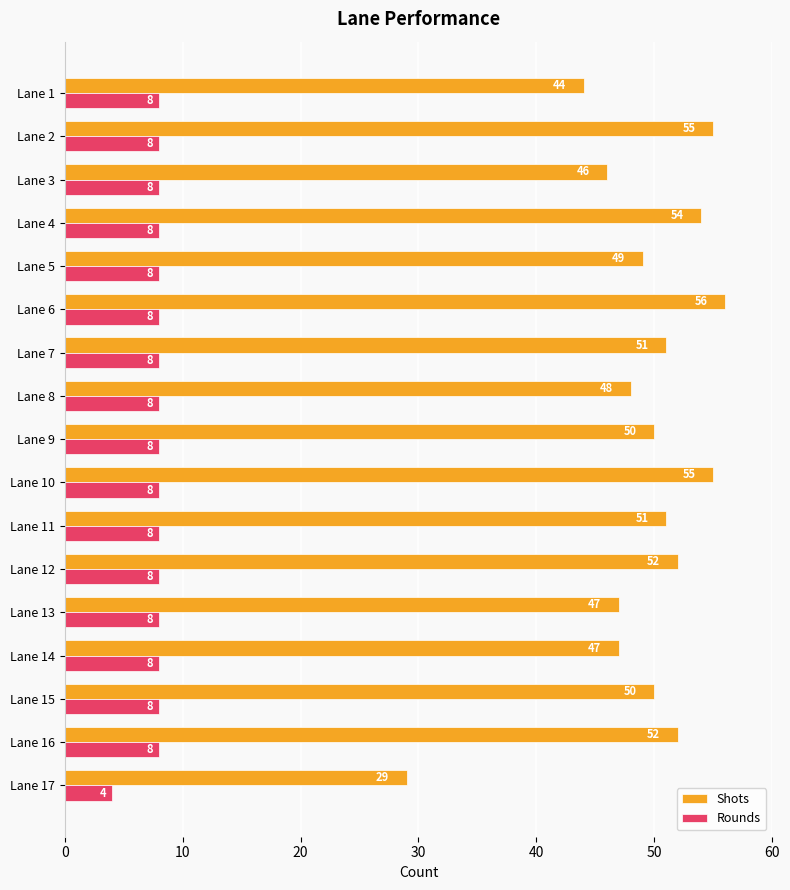

Is the value of Rounds at Lane 7 greater than the value of Shots at Lane 10?

No